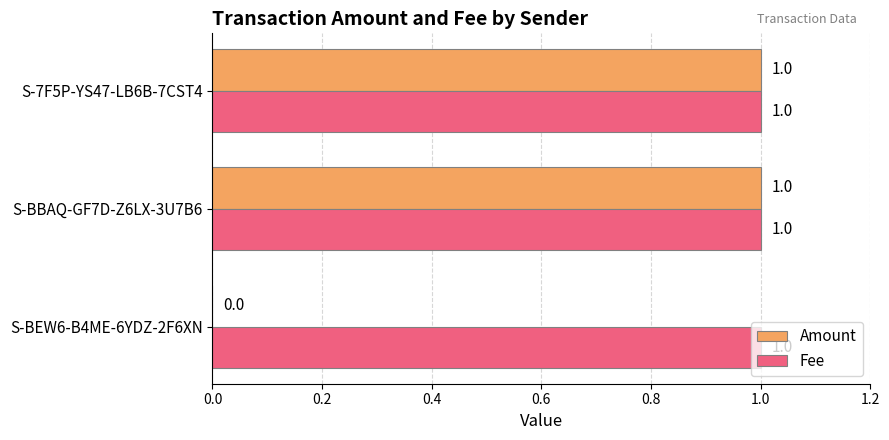

The Amount series shows 1 at S-BEW6-B4ME-6YDZ-2F6XN. True or false?

False